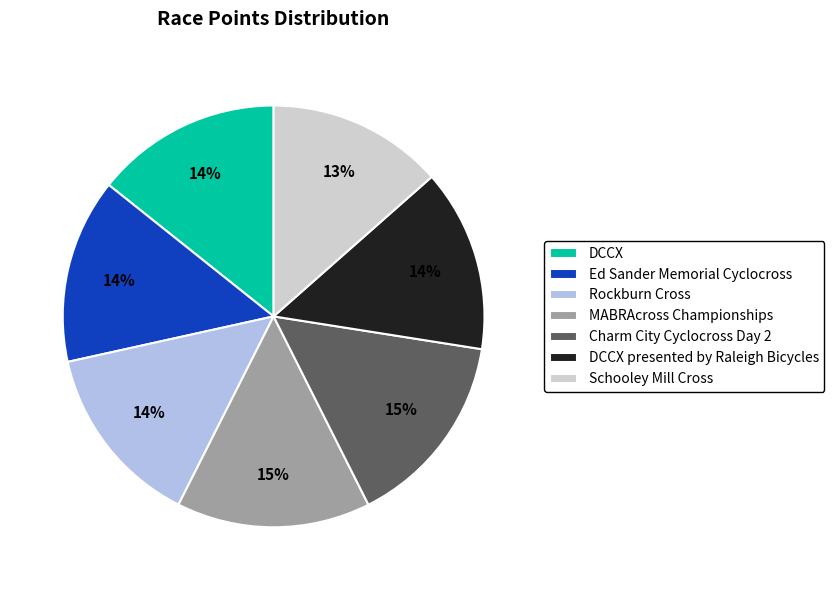

What percentage is the DCCX slice, to the nearest percent?

14%